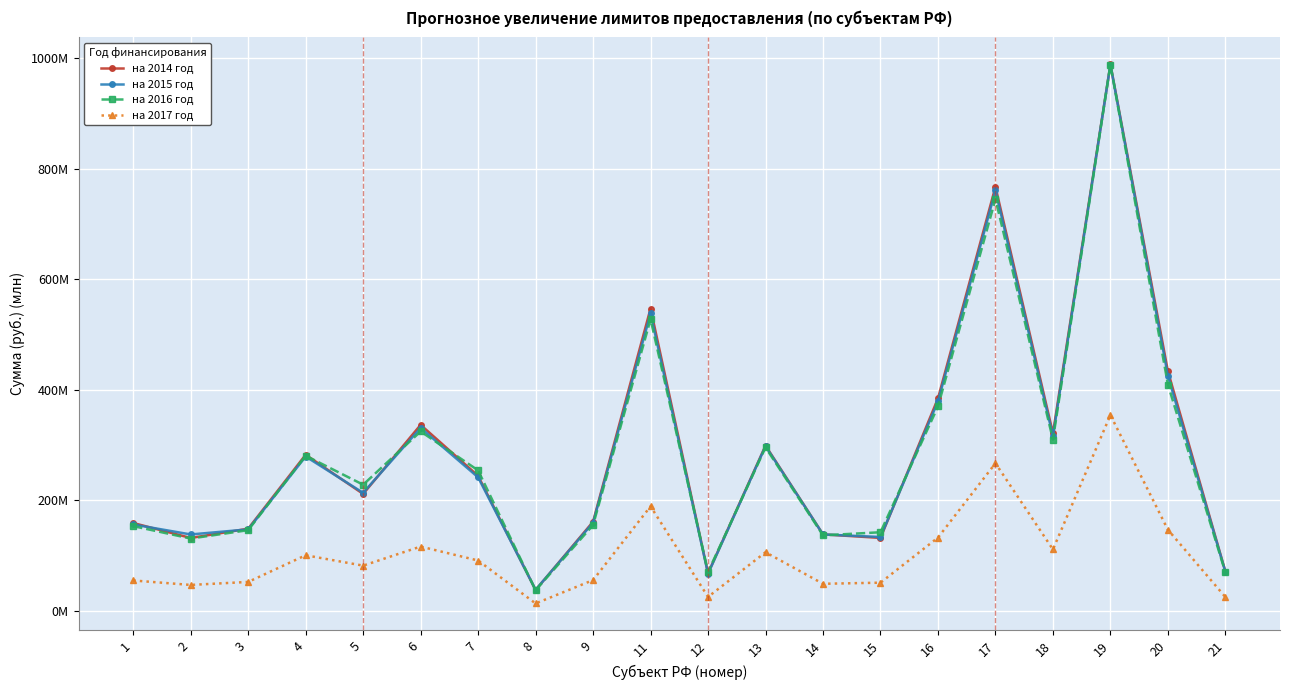

Is this an area chart (filled region under the line)?

No